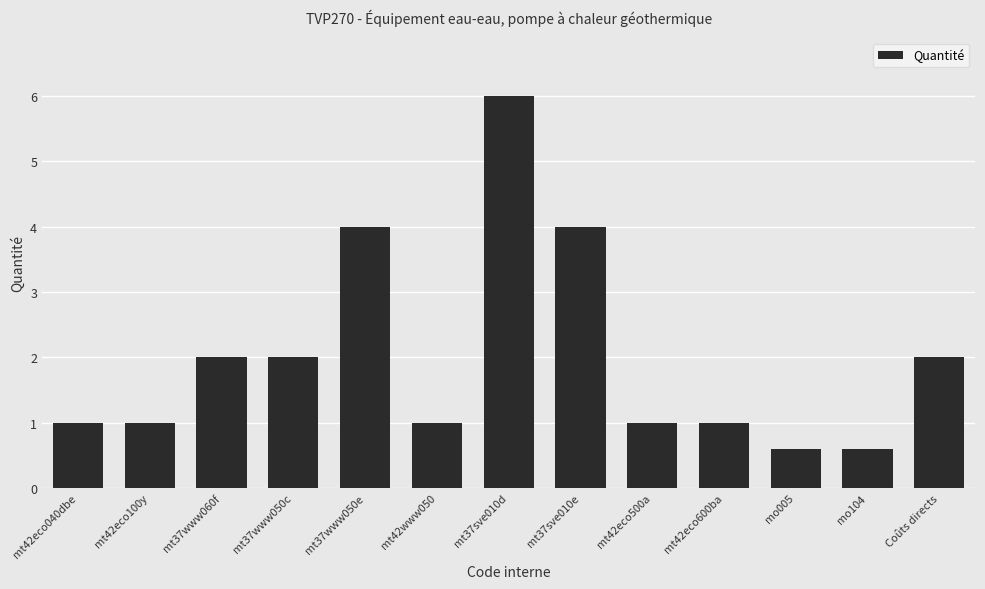

What is the difference between the values at mt37sve010e and mt42eco500a?

3.0